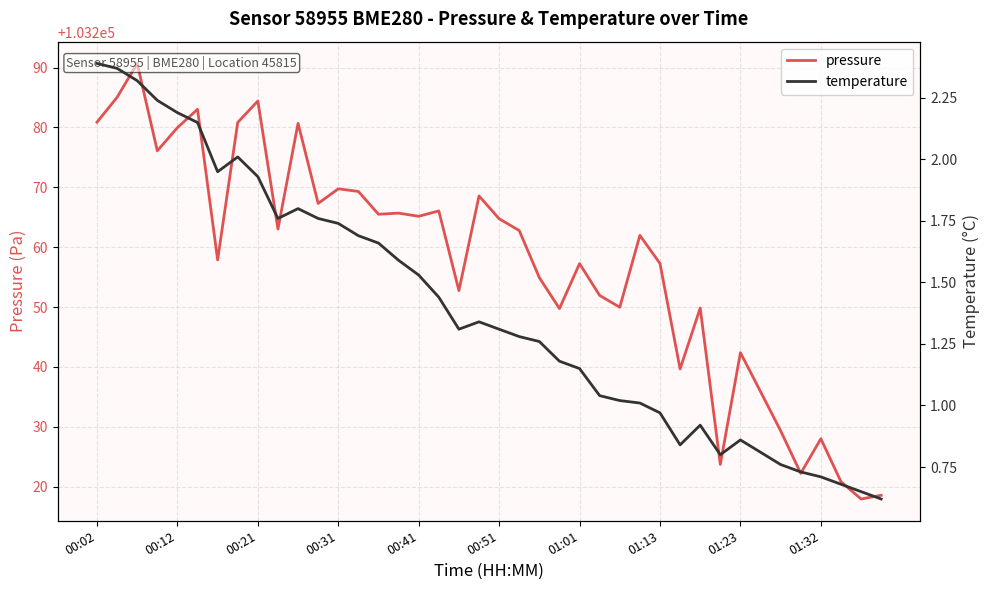

At which label does temperature first exceed 1?

00:02